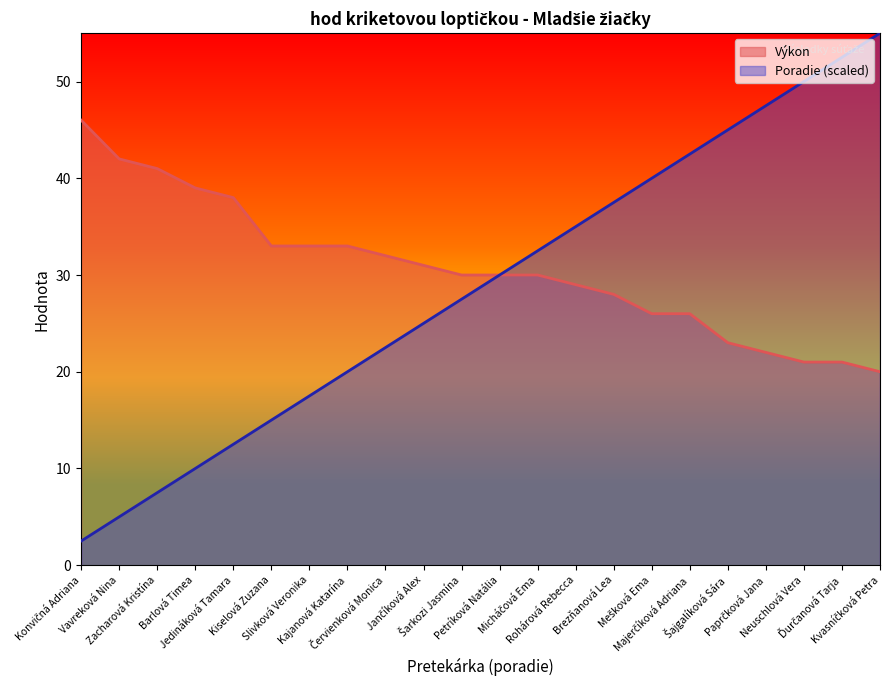

What is the difference between the maximum and second lowest values in the Poradie series?

50.0